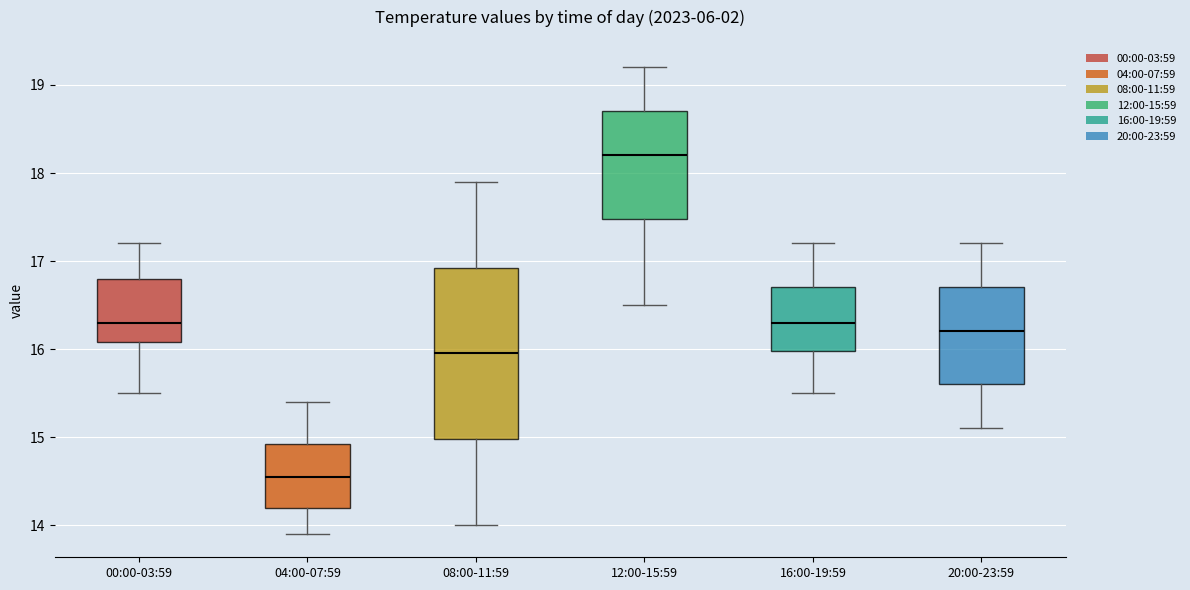

Where does the median line of the box for 08:00-11:59 sit on the y-axis? The values are not printed on the chart, so give them approximately, as read against the axis.

16.0